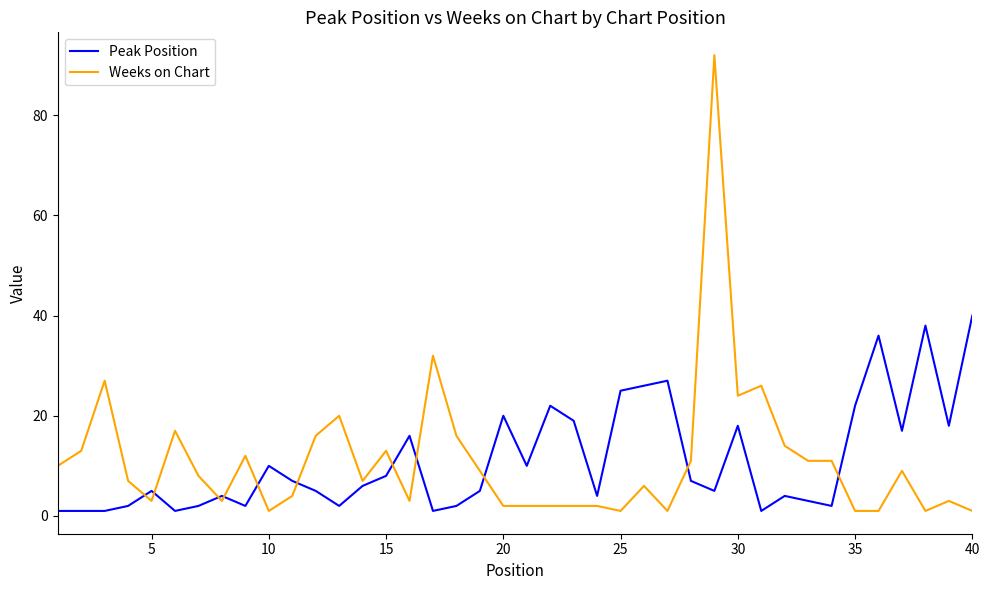

Is this an area chart (filled region under the line)?

No